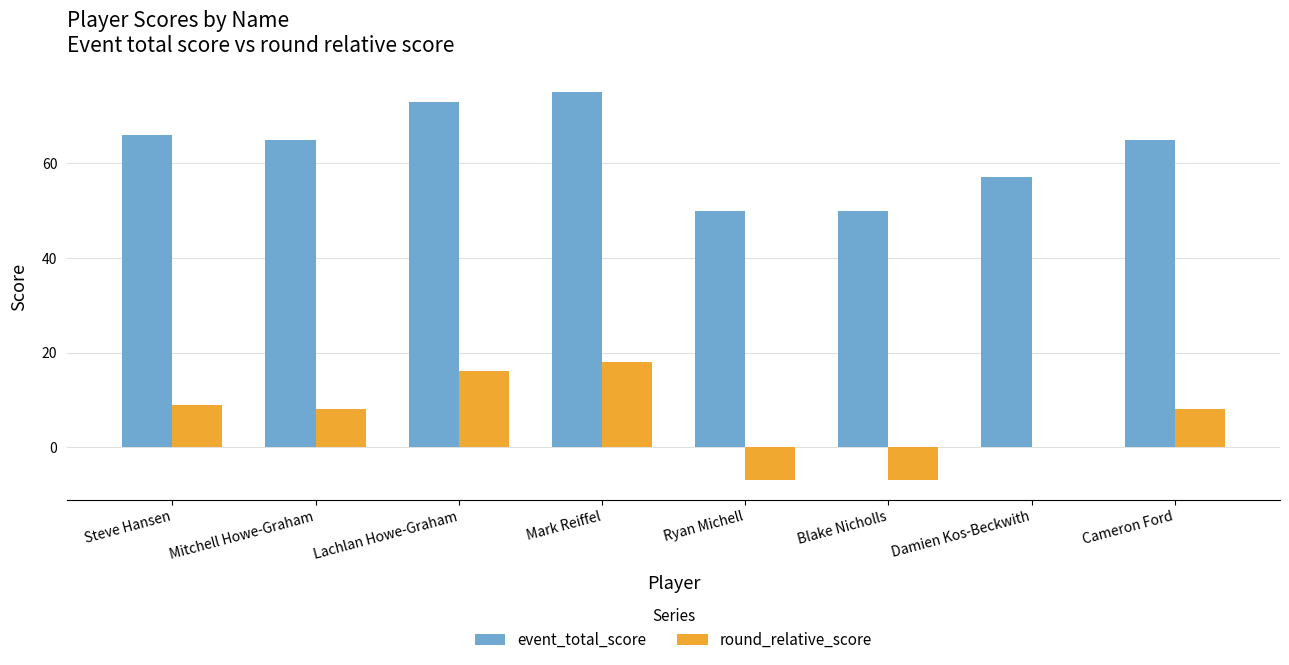

How many data points does each series have?

8